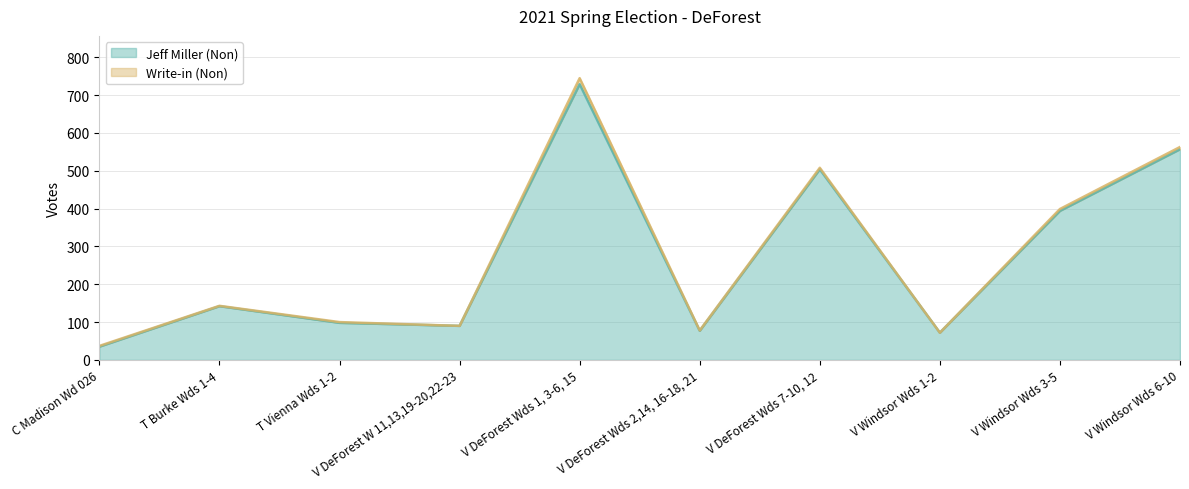

Where does the data first go above 142?

V DeForest Wds 1, 3-6, 15